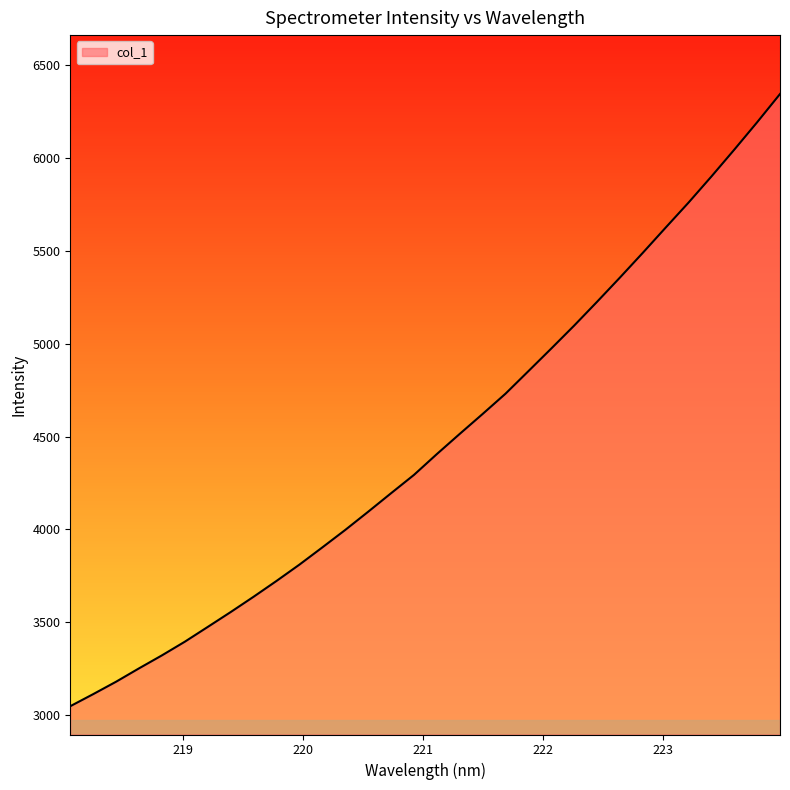

What is the maximum value shown in the chart?

6345.1